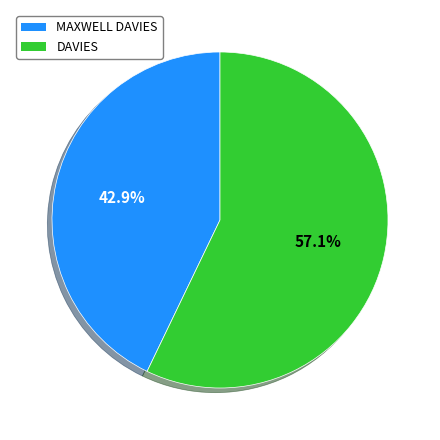

Count the number of slices in the pie.

2